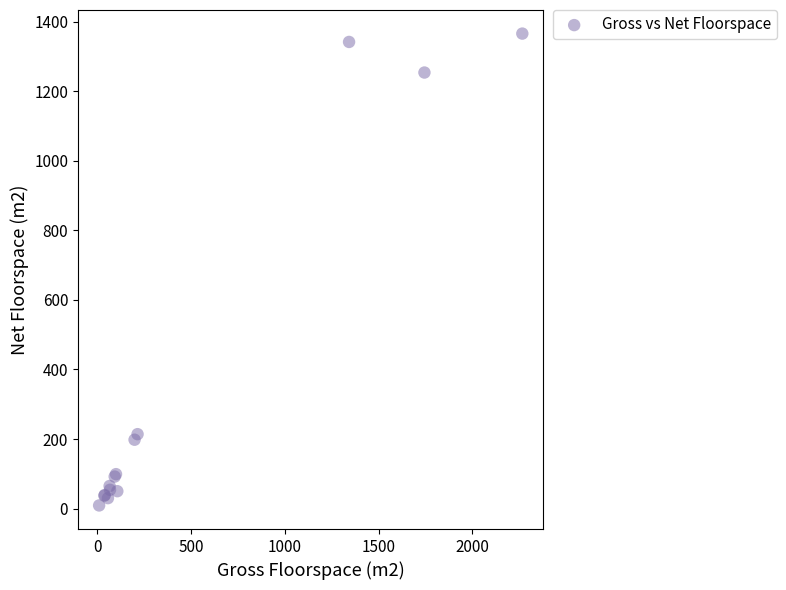

What Y value in the scatter plot is closest to 687?

214